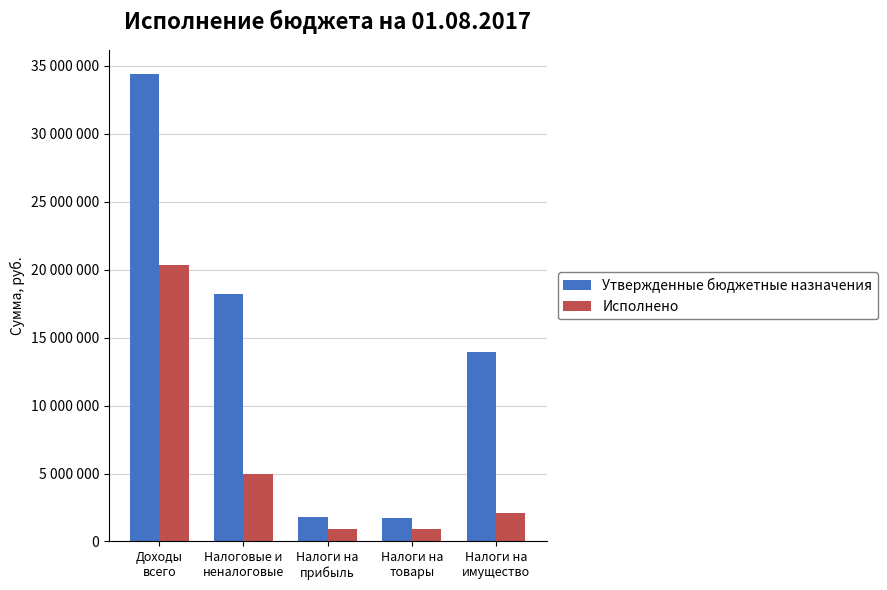

What position from the right is Налоги на
имущество?

1